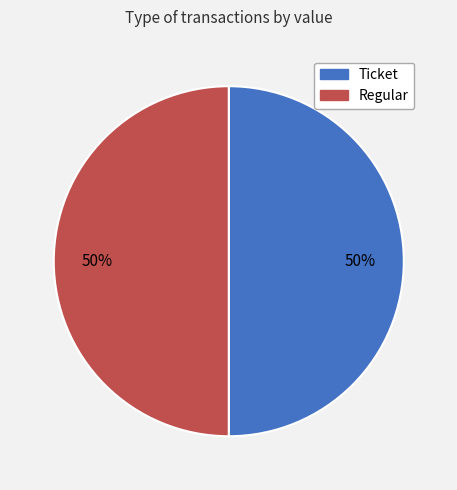

How many segments does this pie chart have?

2